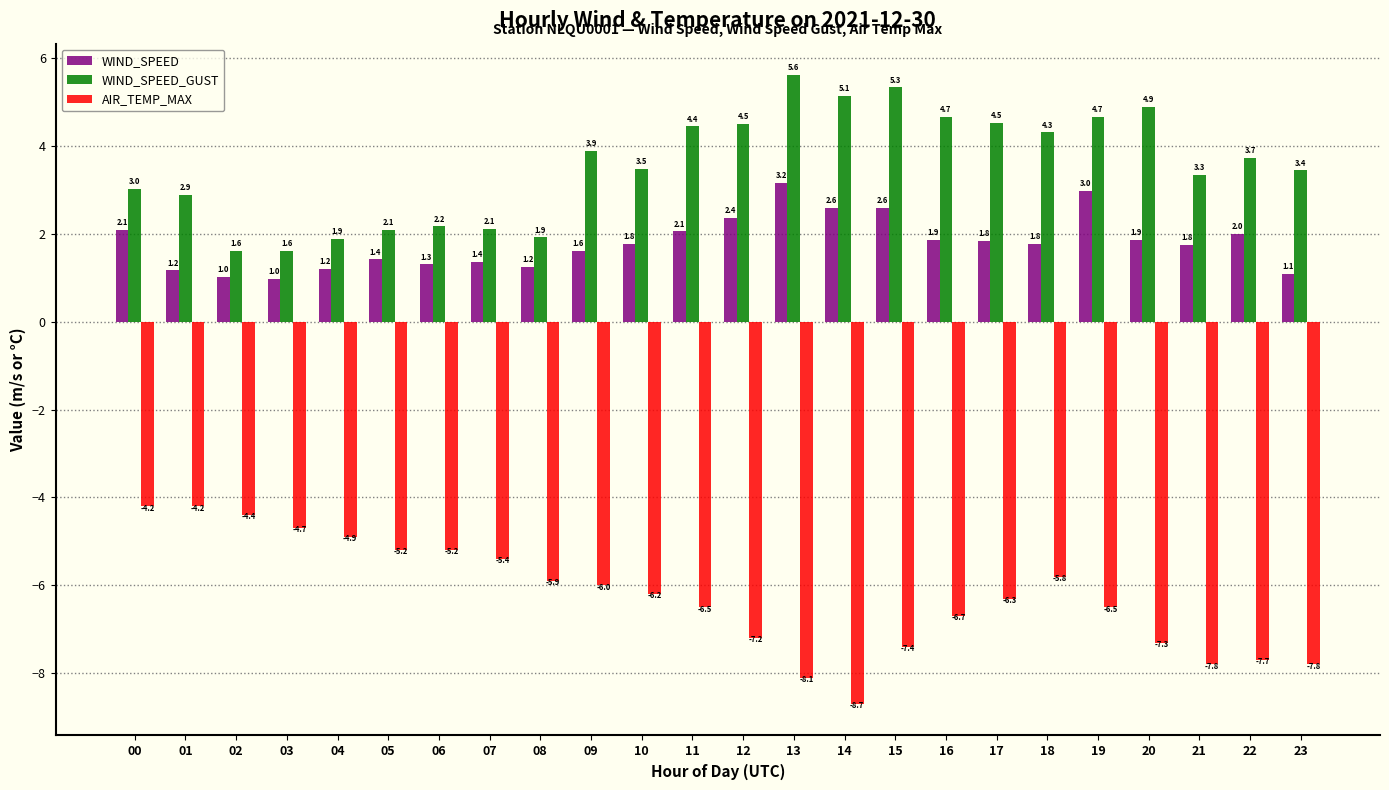

The WIND_SPEED_GUST series shows 8.4 at 16. True or false?

False